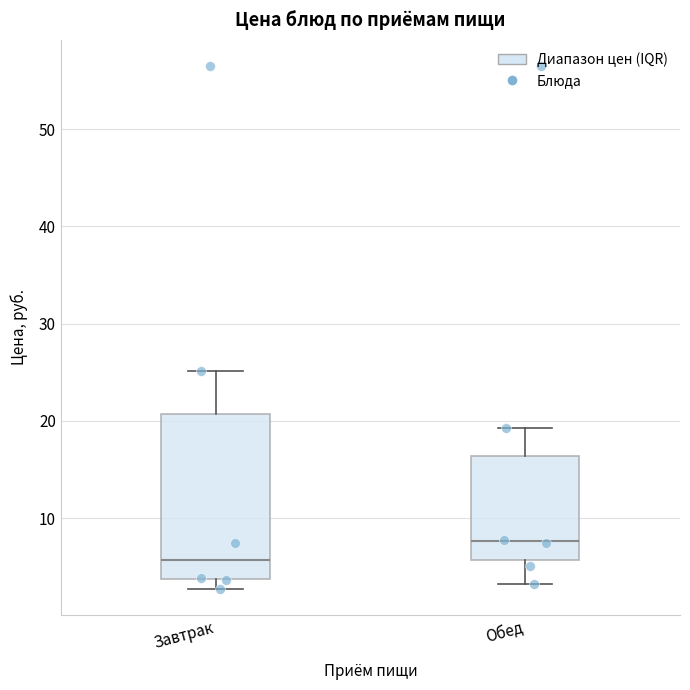

Reading left to right, read every box against the y-axis: the position of its median line, the range the box covers, and the ends of its whiskers. The values are not printed on the chart, so give them approximately, as read against the axis.

Завтрак: median 6, box 4 to 21, whiskers 3 to 25
Обед: median 8, box 6 to 16, whiskers 3 to 19